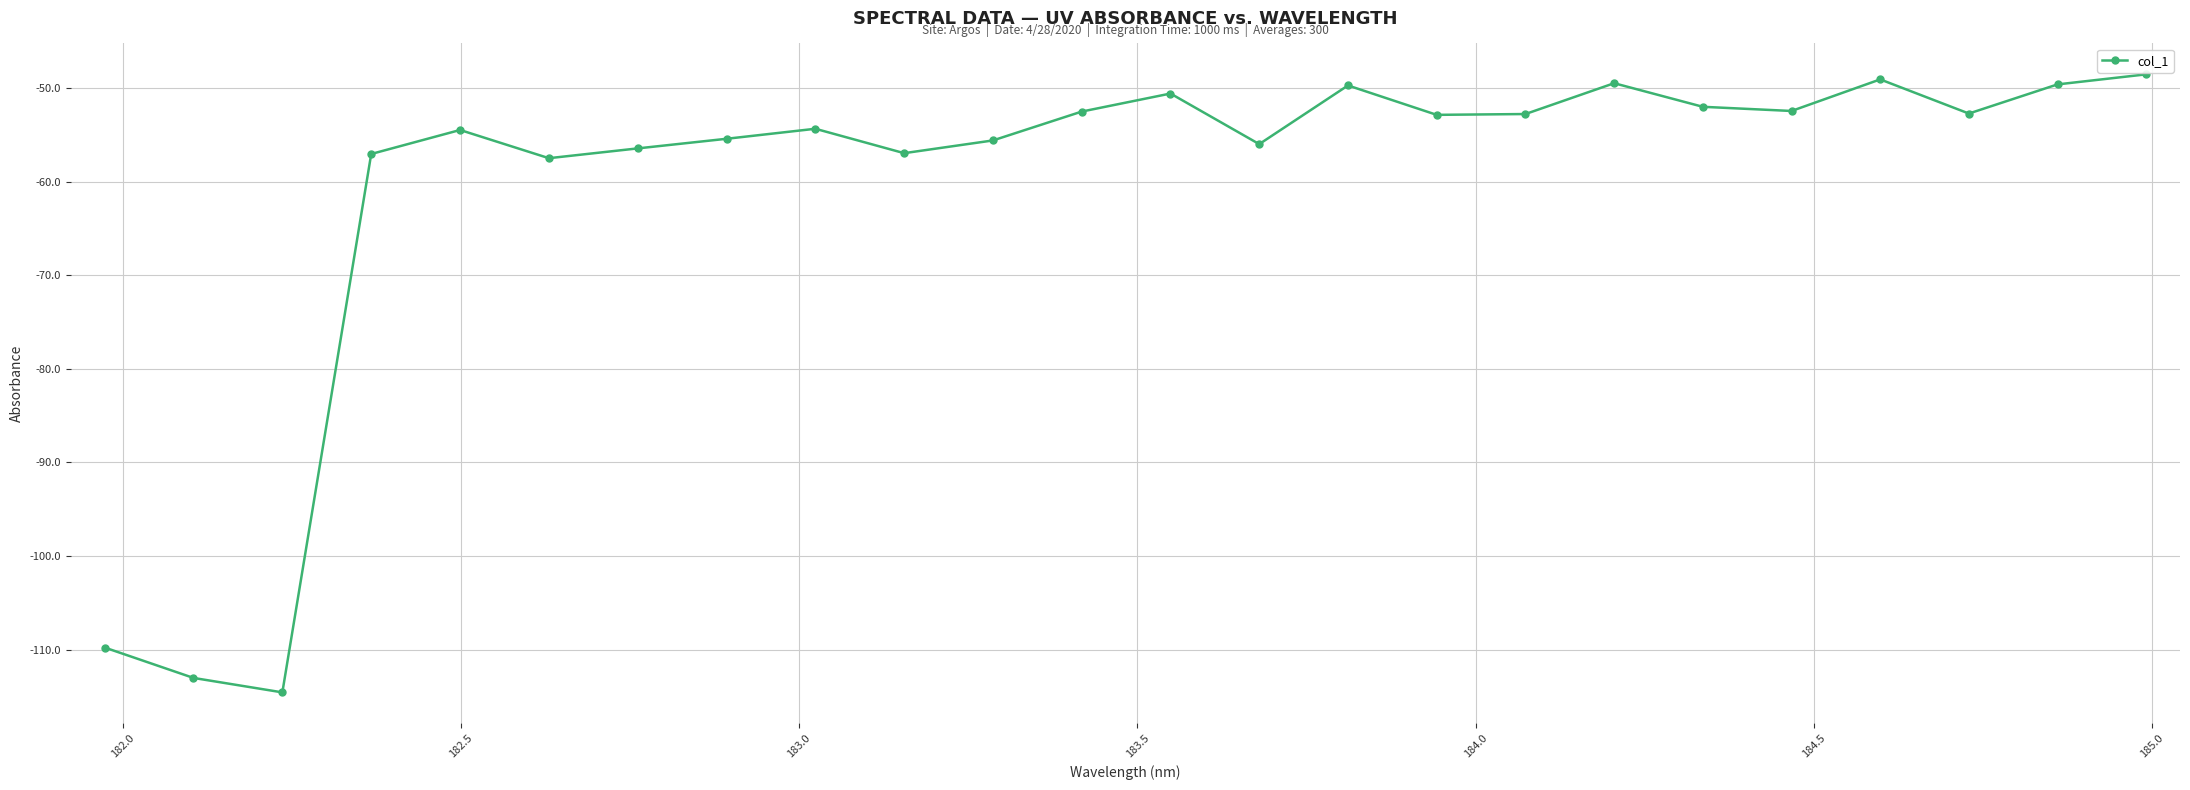

What is the average value?

-60.6